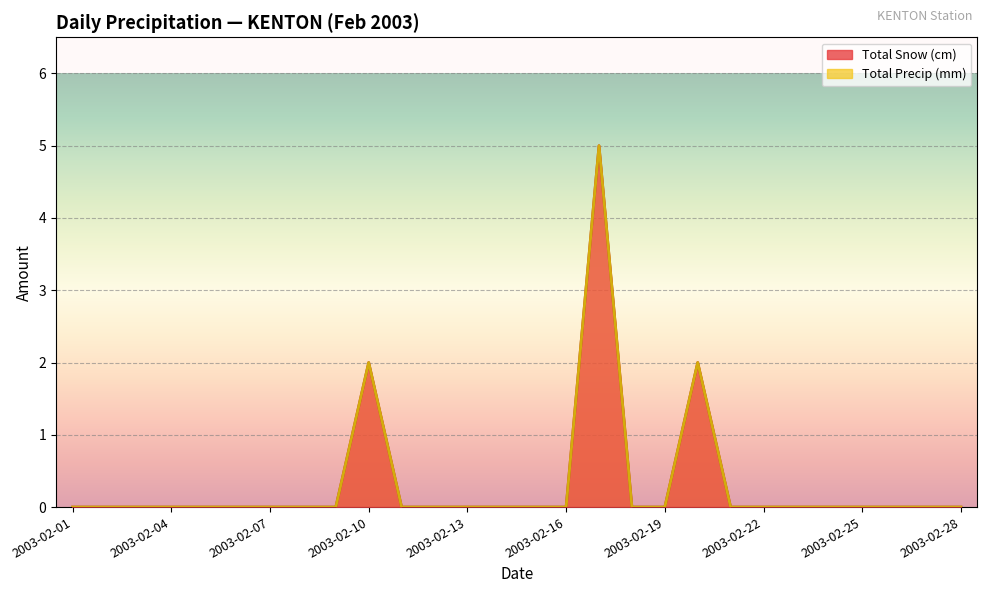

Where is the first local maximum for Total Precip (mm)?

2003-02-10